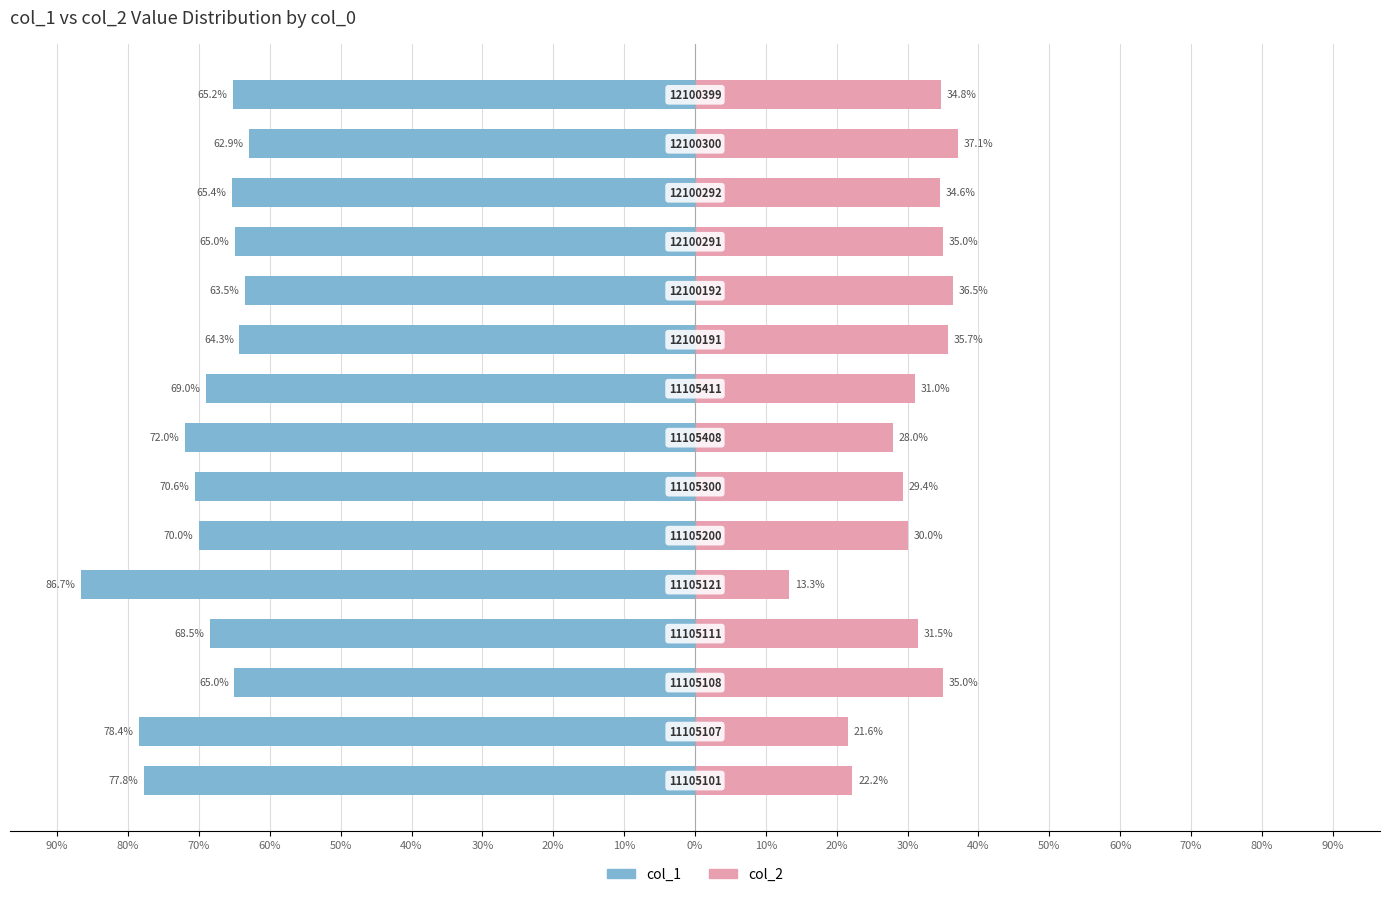

Reading right to left, transcribe all the data shown in this chart.

col_1 (Male): -65.2	-62.9	-65.4	-65.0	-63.5	-64.3	-69.0	-72.0	-70.6	-70.0	-86.7	-68.5	-65.0	-78.4	-77.8
col_2 (Female): 34.8	37.1	34.6	35.0	36.5	35.7	31.0	28.0	29.4	30.0	13.3	31.5	35.0	21.6	22.2